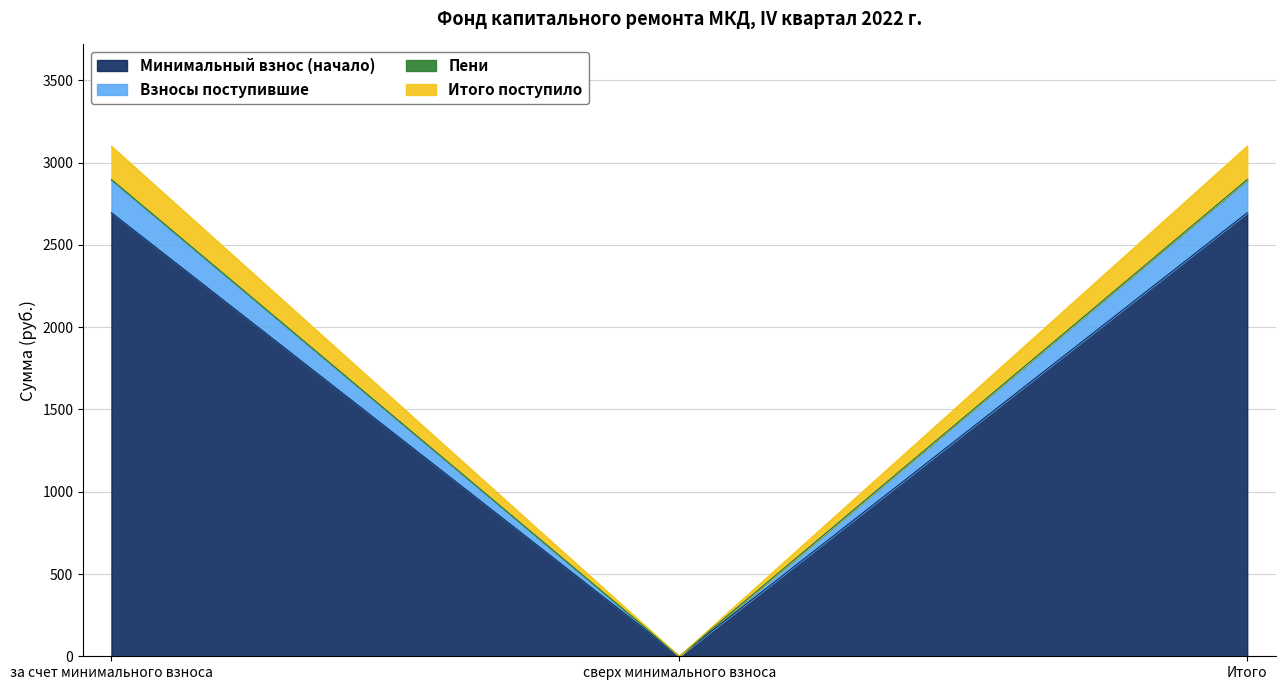

At which category does the chart reach its minimum across all series?

сверх минимального взноса